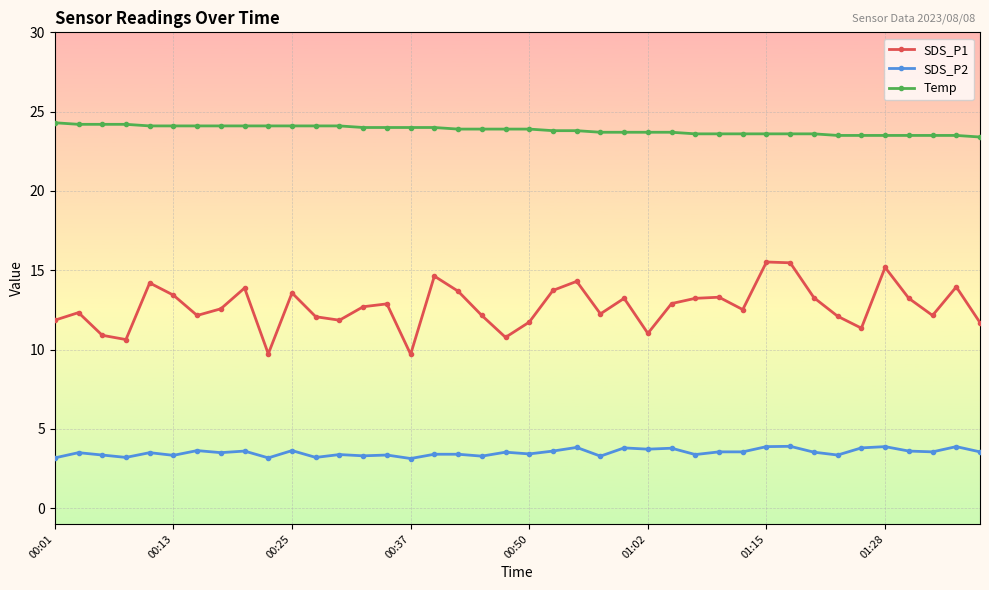

What is the difference between the second highest and second lowest values in the Temp series?

0.7